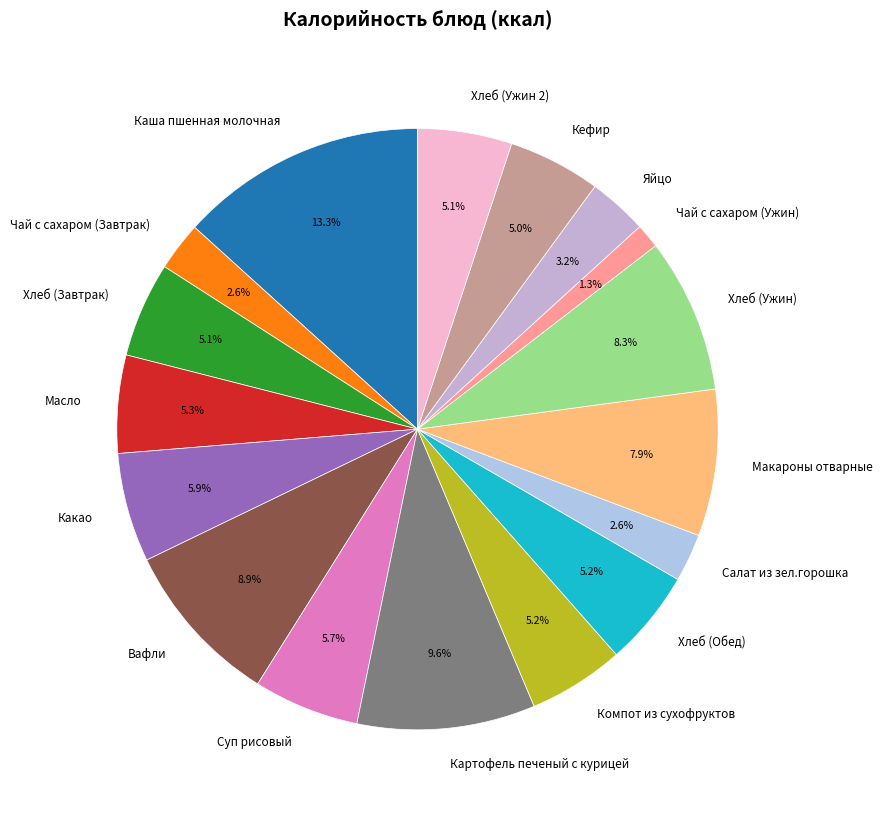

True or false: Хлеб (Ужин 2) accounts for 1% of the total.

False